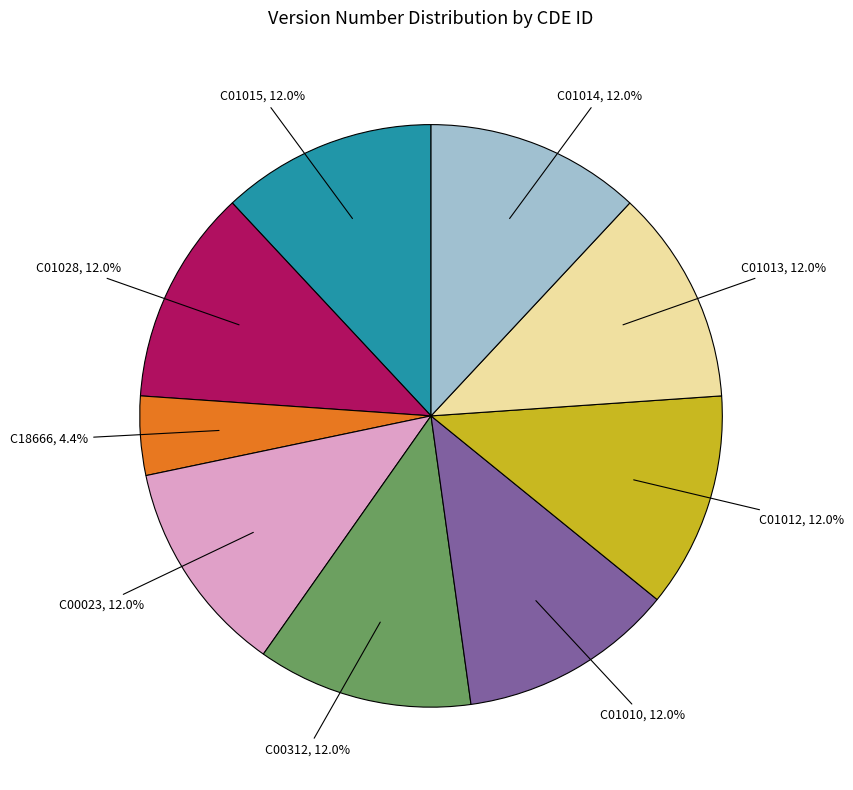

Is there a majority slice in this chart?

No